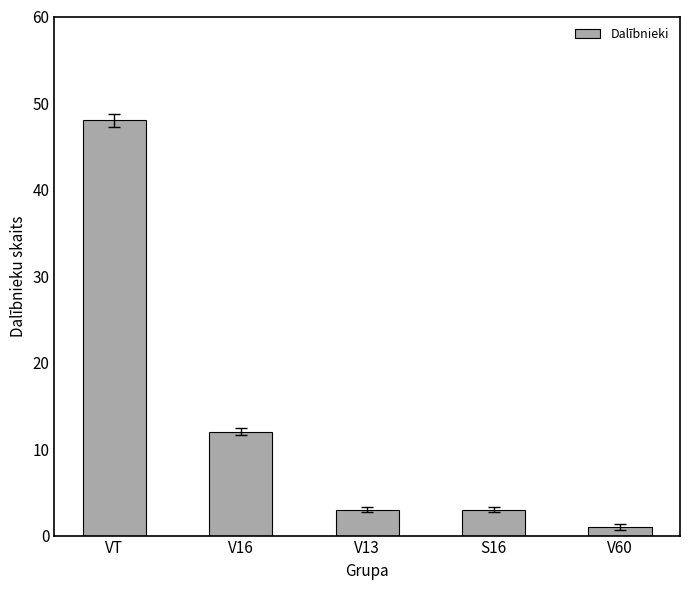

Which category has the highest value across all series?

VT